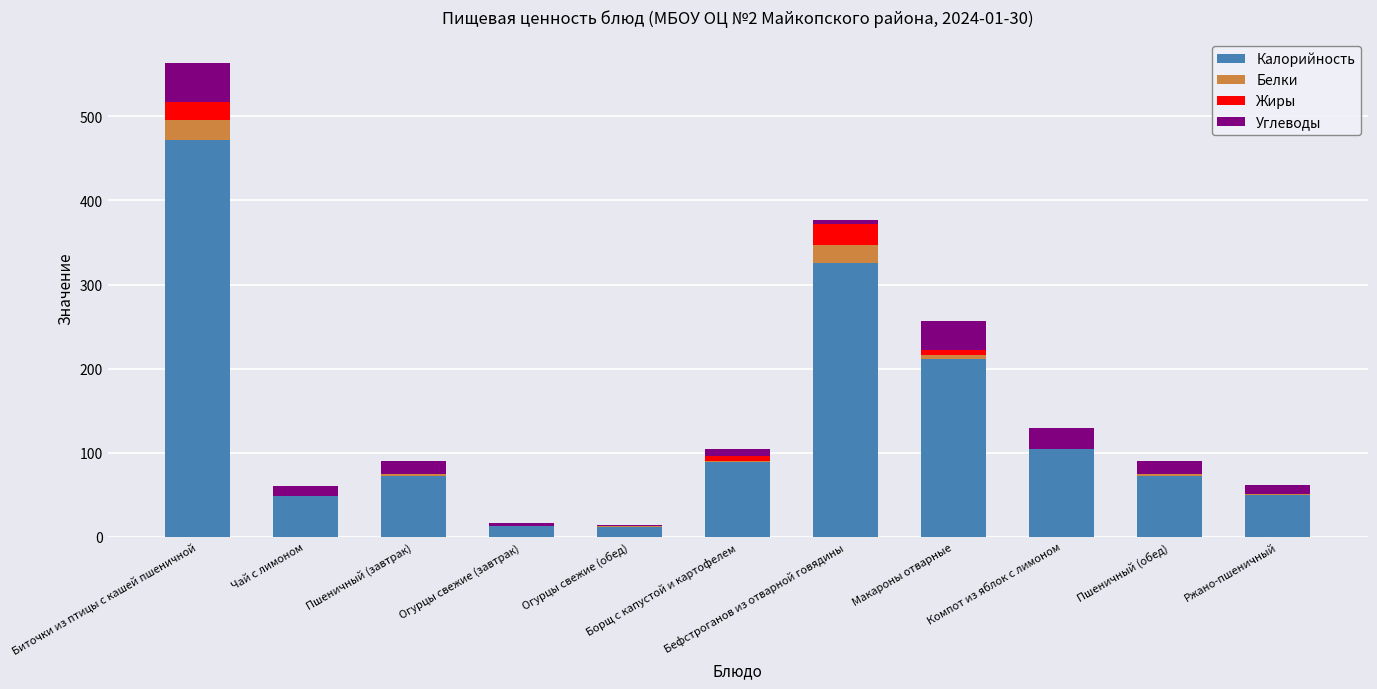

What position from the left is Ржано-пшеничный?

11